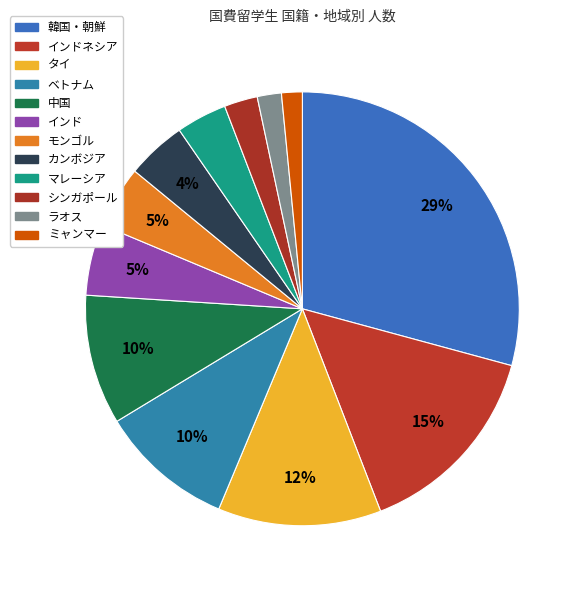

Rank the categories by value from highest to lowest.

韓国・朝鮮, インドネシア, タイ, ベトナム, 中国, インド, モンゴル, カンボジア, マレーシア, シンガポール, ラオス, ミャンマー